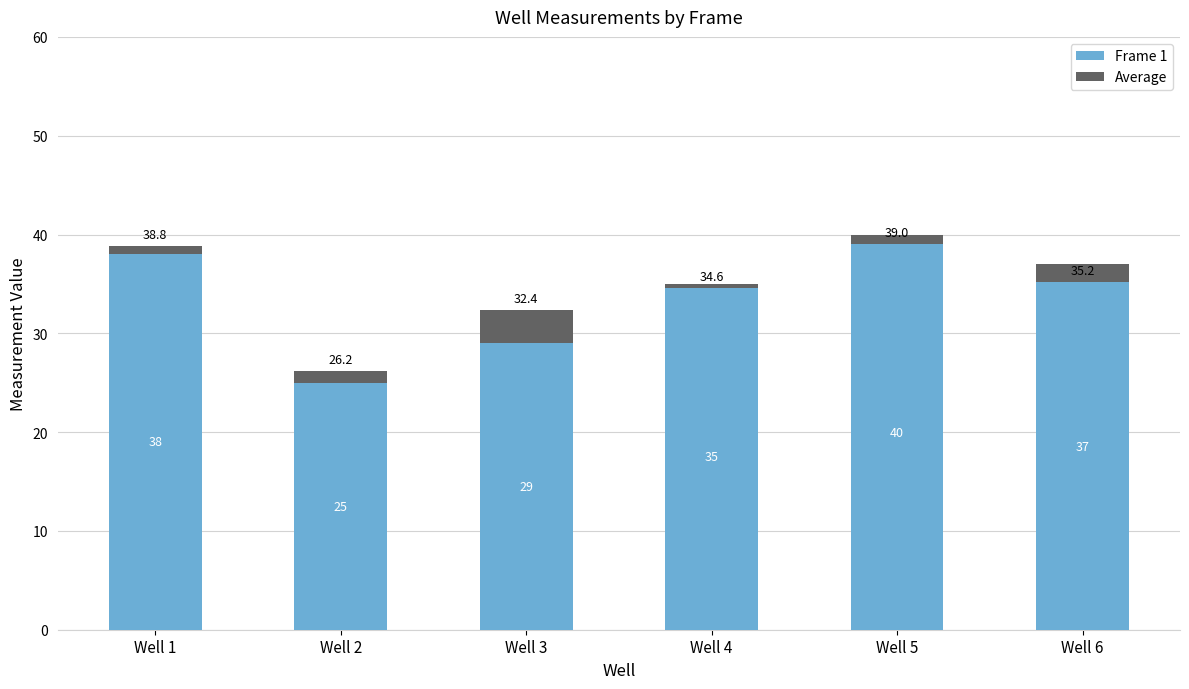

Rank the series by their average value, from lowest to highest.

Average, Frame 1